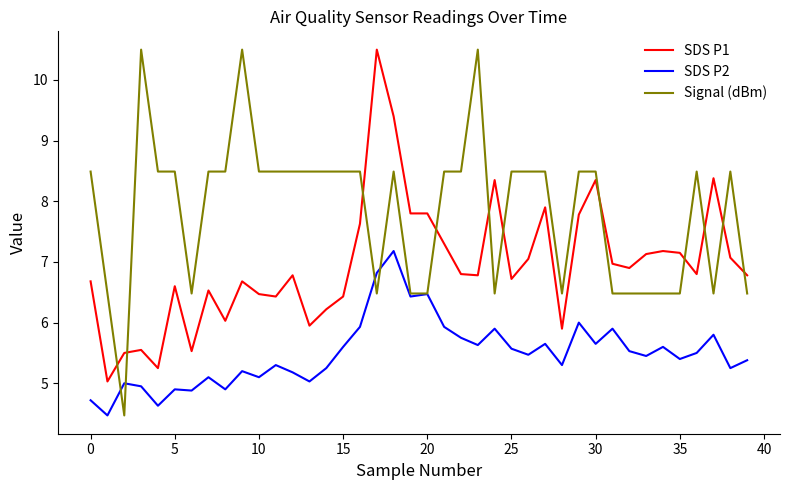

True or false: SDS P2 and SDS P1 intersect in this chart.

False